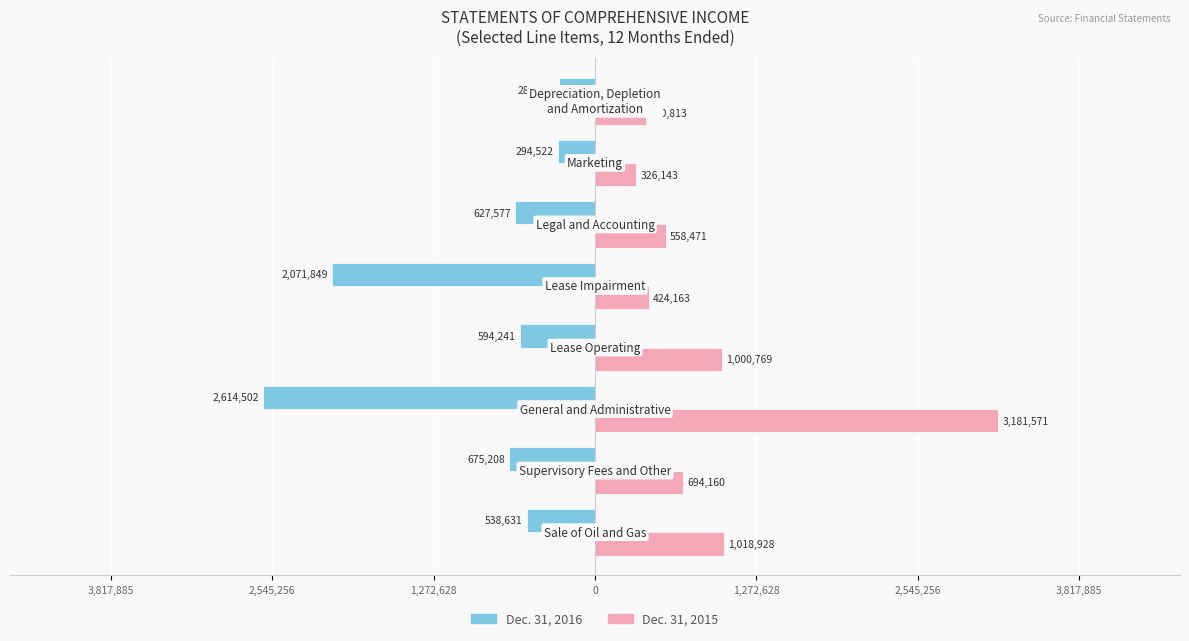

What are all the series names shown in the legend?

Dec. 31, 2016, Dec. 31, 2015